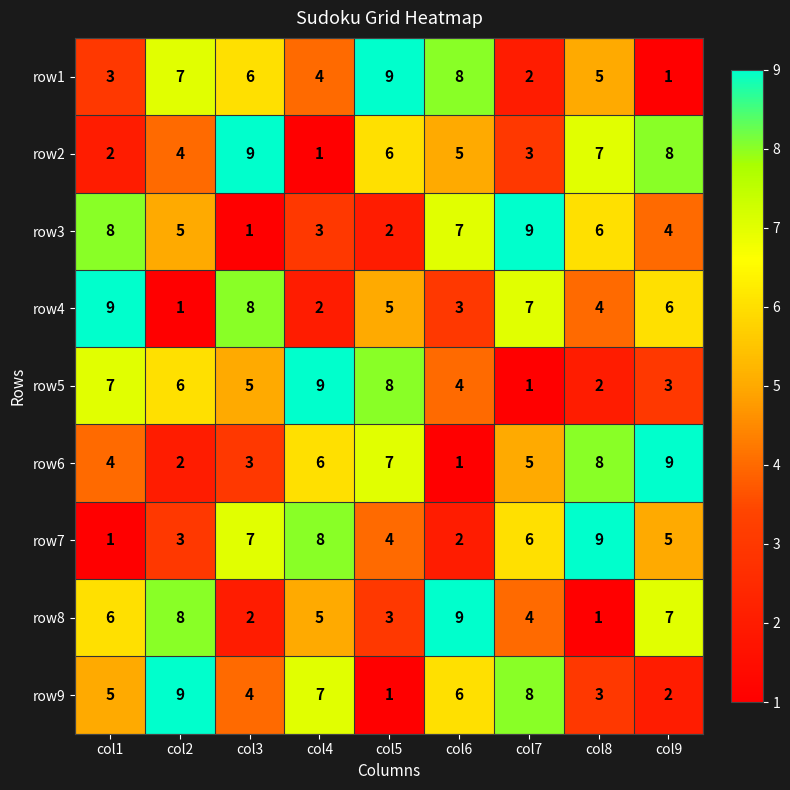

Rank the categories by row6 value from lowest to highest.

col6, col2, col3, col1, col7, col4, col5, col8, col9